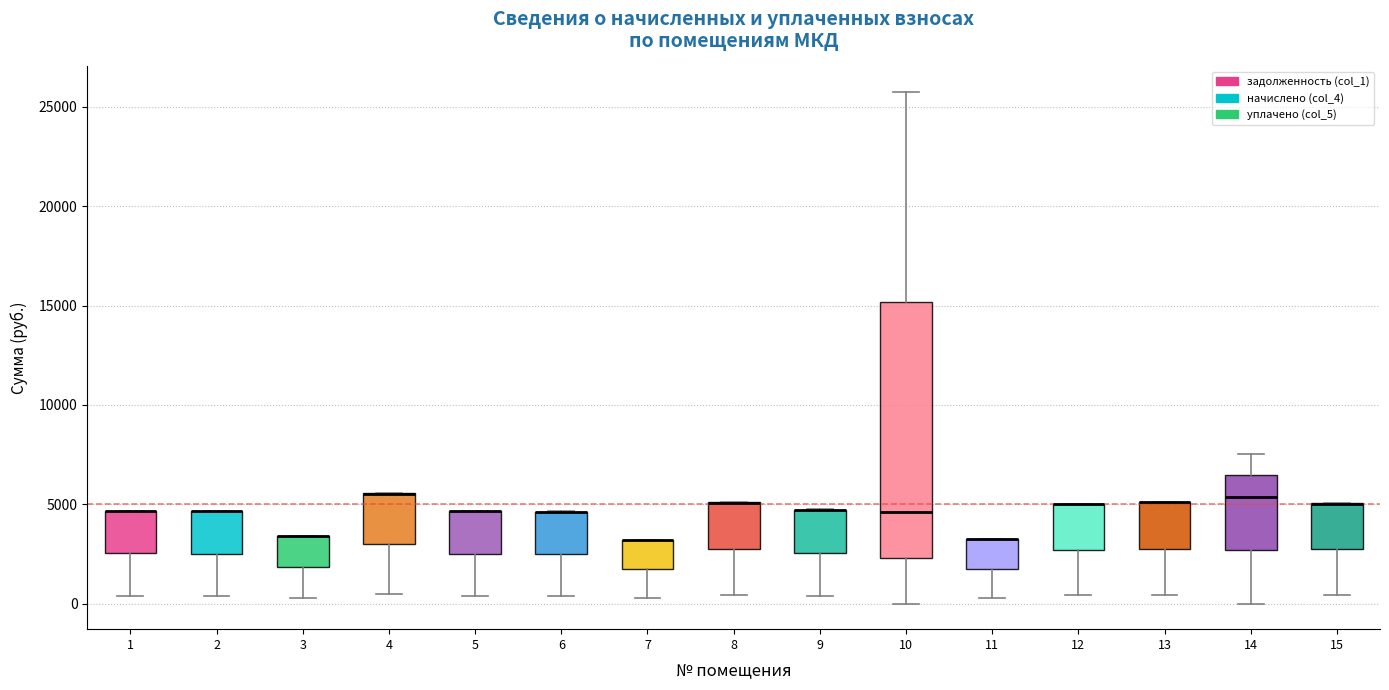

Reading left to right, read every box against the y-axis: the position of its median line, the range the box covers, and the ends of its whiskers. The values are not printed on the chart, so give them approximately, as read against the axis.

1: median 4500 (drawn on the box's upper edge), box 2500 to 4500, whiskers 500 to 4500
2: median 4500 (drawn on the box's upper edge), box 2500 to 4500, whiskers 500 to 4500
3: median 3500 (drawn on the box's upper edge), box 2000 to 3500, whiskers 500 to 3500
4: median 5500 (drawn on the box's upper edge), box 3000 to 5500, whiskers 500 to 5500
5: median 4500 (drawn on the box's upper edge), box 2500 to 4500, whiskers 500 to 4500
6: median 4500 (drawn on the box's upper edge), box 2500 to 4500, whiskers 500 to 4500
7: median 3000 (drawn on the box's upper edge), box 1500 to 3000, whiskers 500 to 3000
8: median 5000 (drawn on the box's upper edge), box 3000 to 5000, whiskers 500 to 5000
9: median 4500 (drawn on the box's upper edge), box 2500 to 4500, whiskers 500 to 4500
10: median 4500, box 2500 to 15000, whiskers 0 to 26000
11: median 3000 (drawn on the box's upper edge), box 2000 to 3000, whiskers 500 to 3500
12: median 5000 (drawn on the box's upper edge), box 2500 to 5000, whiskers 500 to 5000
13: median 5000 (drawn on the box's upper edge), box 3000 to 5000, whiskers 500 to 5000
14: median 5500, box 2500 to 6500, whiskers 0 to 7500
15: median 5000 (drawn on the box's upper edge), box 2500 to 5000, whiskers 500 to 5000